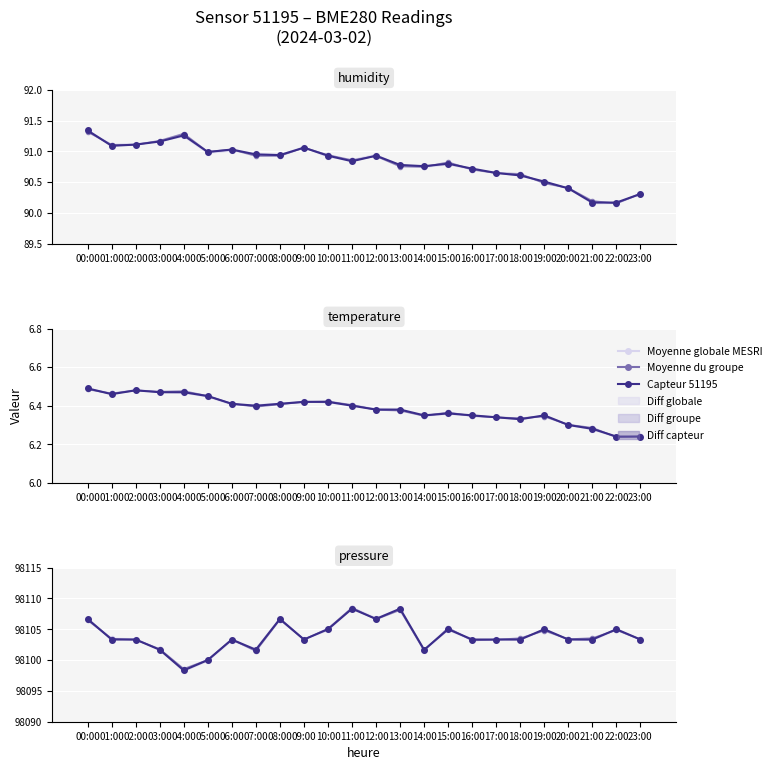

At which label is humidity closest to 90?

21:00